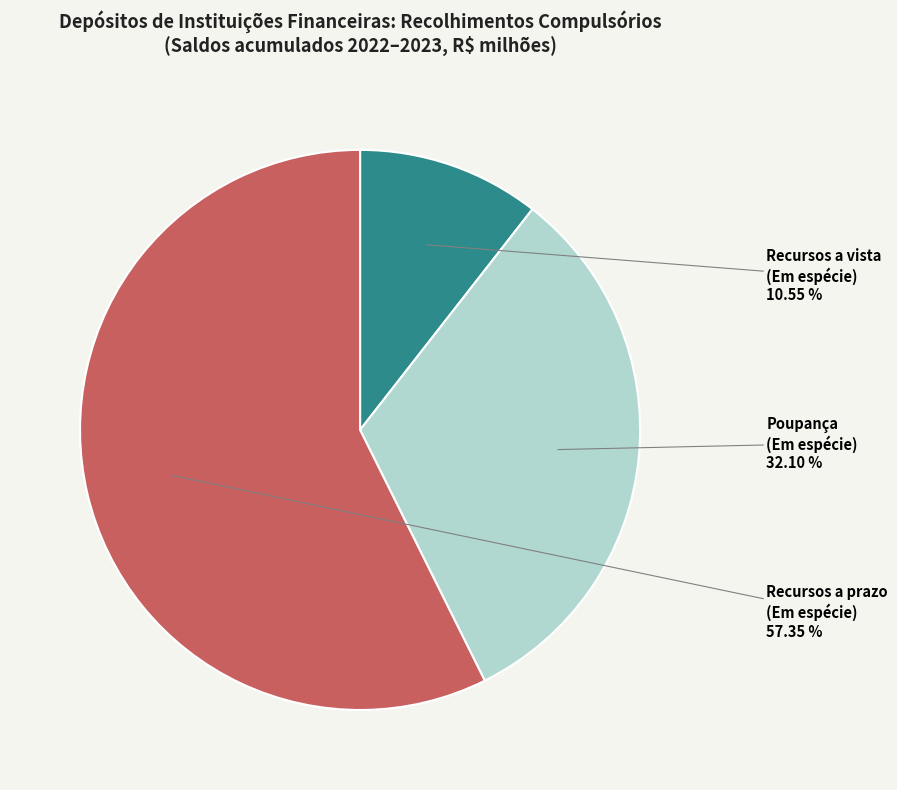

Does any single category account for the majority?

Yes